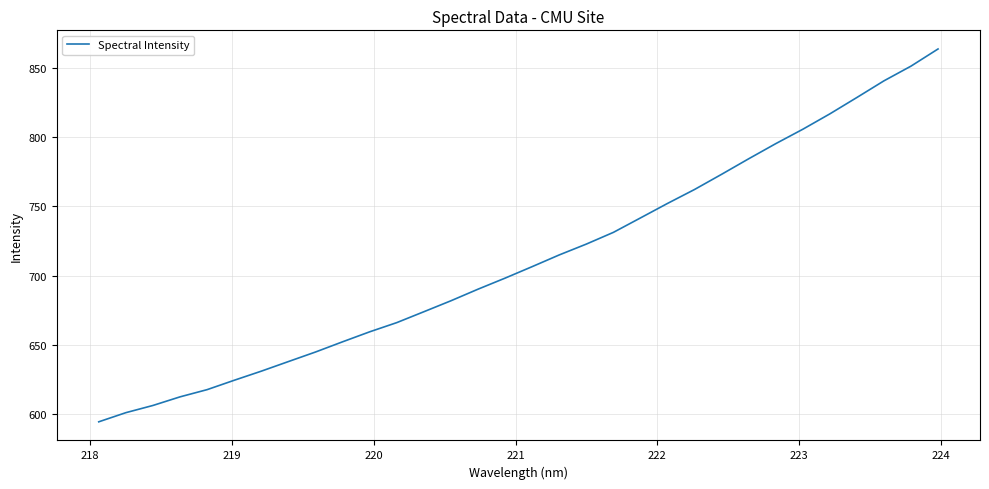

What is the maximum value shown in the chart?

863.7